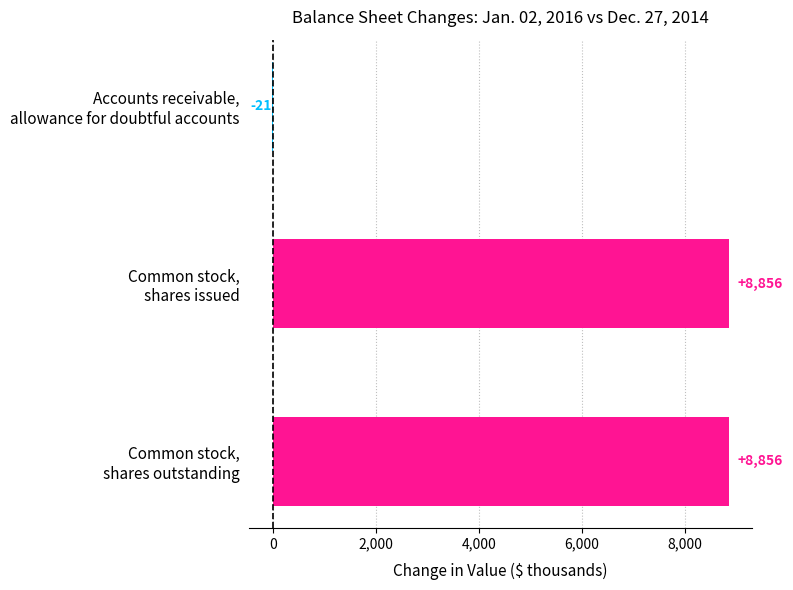

How many values are between -21 and 8856?

3